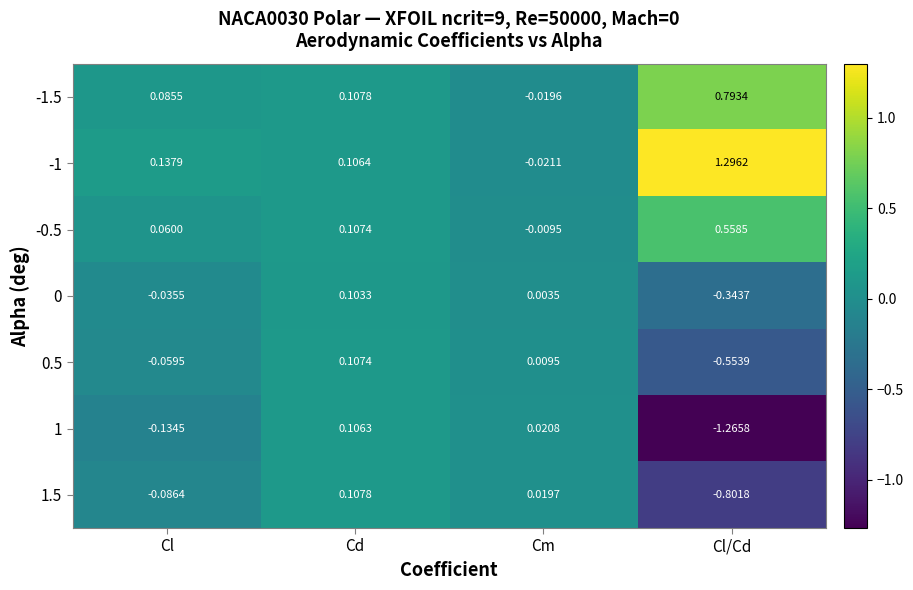

At which label does -1 first exceed 0?

Cl